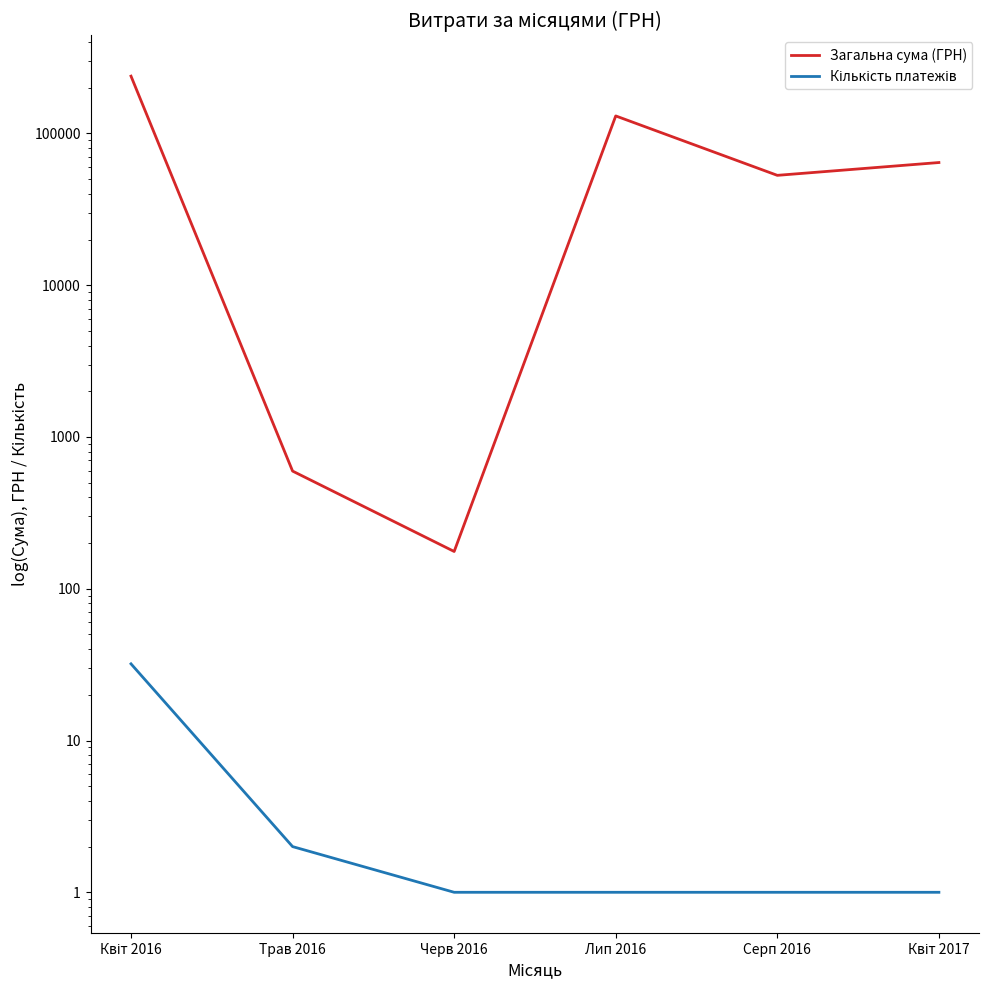

True or false: Загальна сума (ГРН) has more than 1 interior local peaks.

False